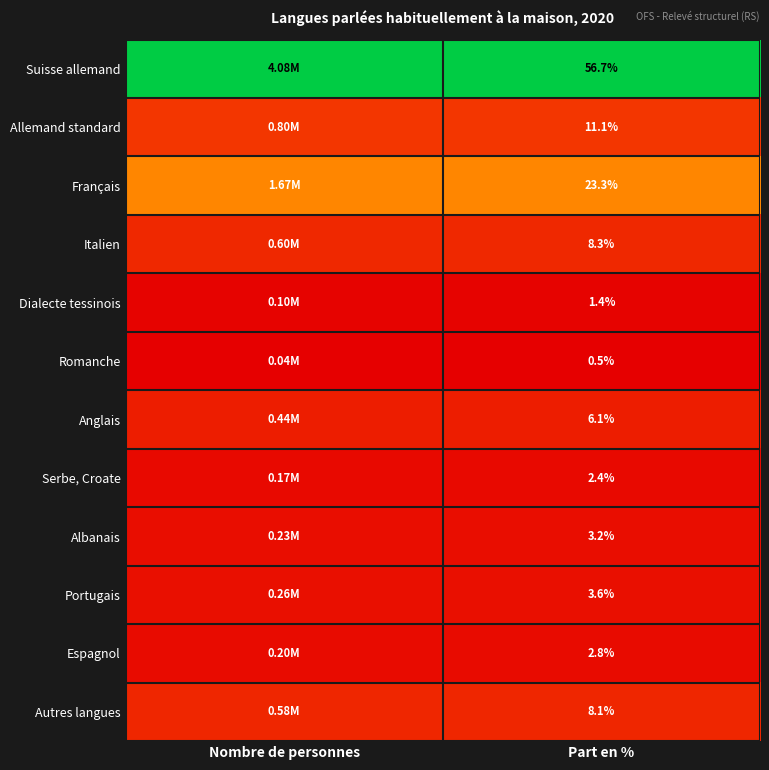

The value of Dialecte tessinois at Part en % is 0.0. True or false?

False